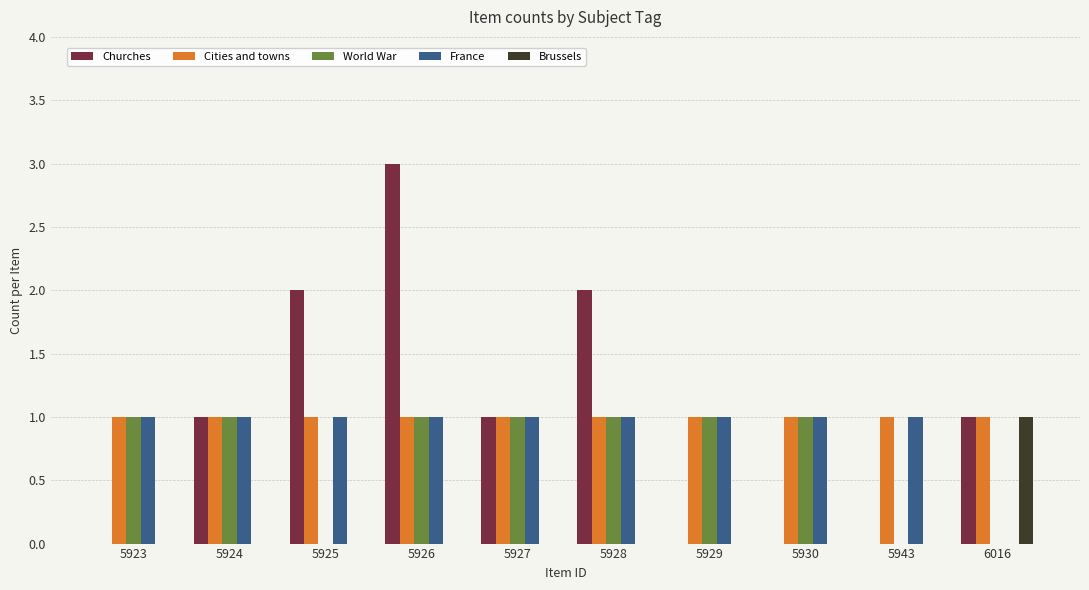

What are all the series names shown in the legend?

Churches, Cities and towns, World War, France, Brussels